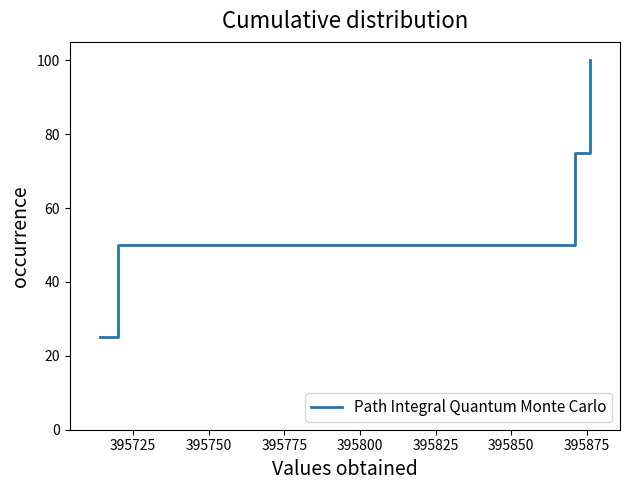

What is the difference between the maximum and minimum values?

75